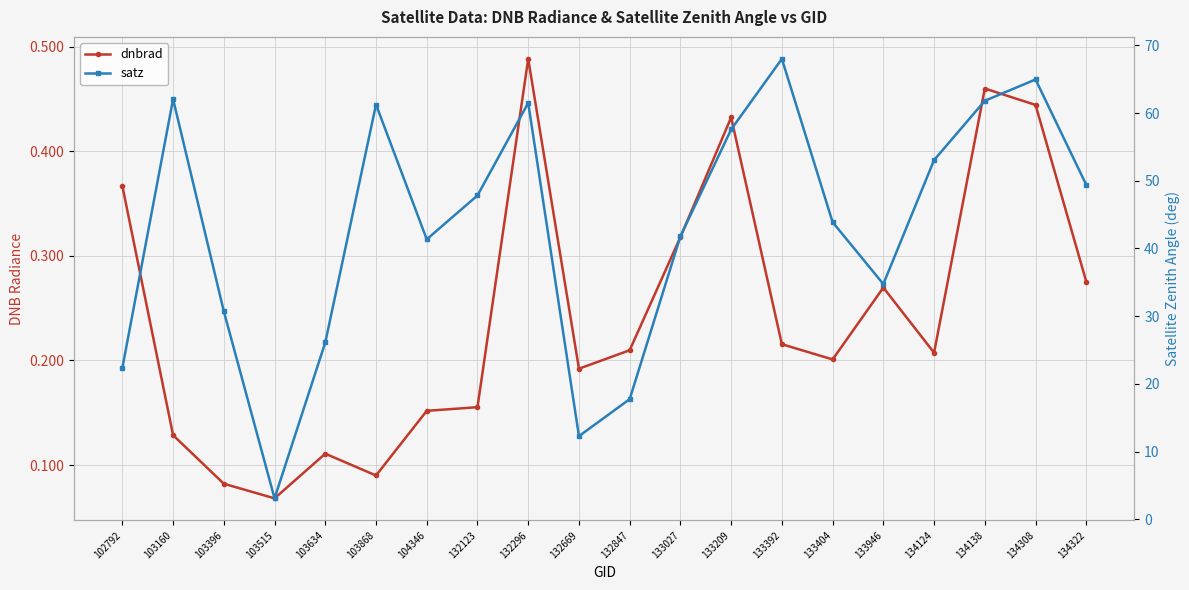

What is the minimum value shown in the chart?

0.1